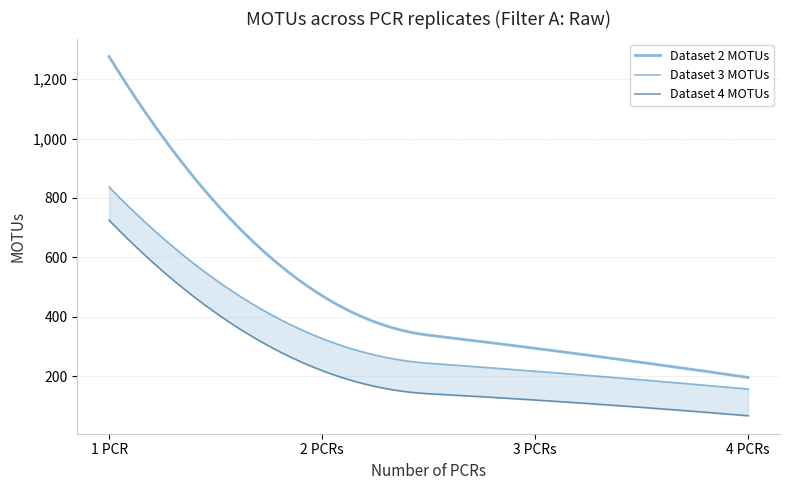

The Dataset 2 MOTUs series shows 471 at 2 PCRs. True or false?

True